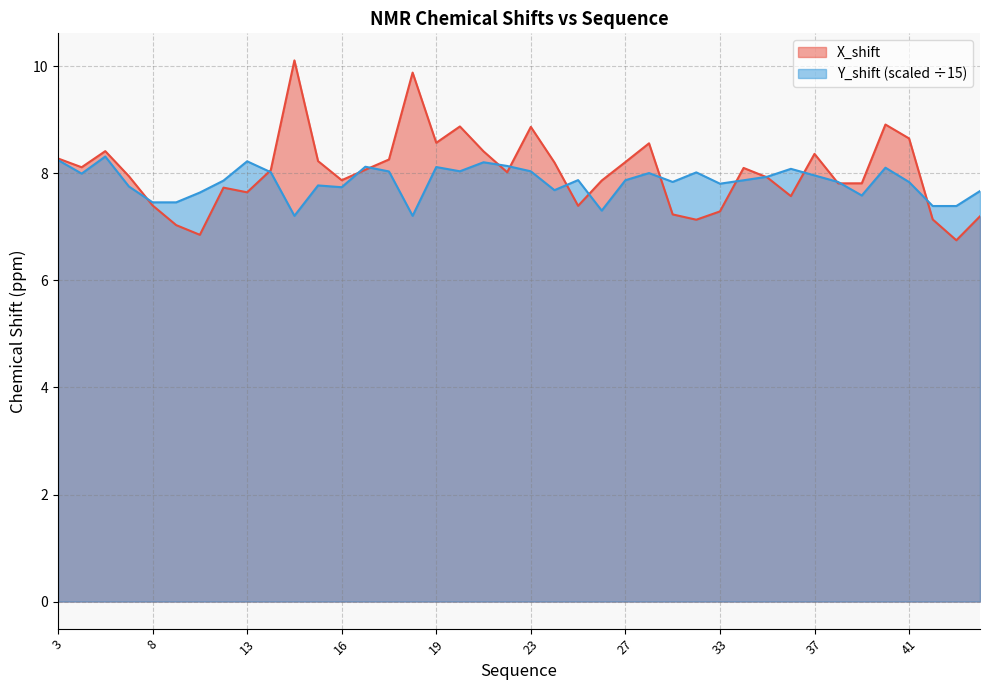

What is the value of the X_shift point at the 20th from the left?

8.0